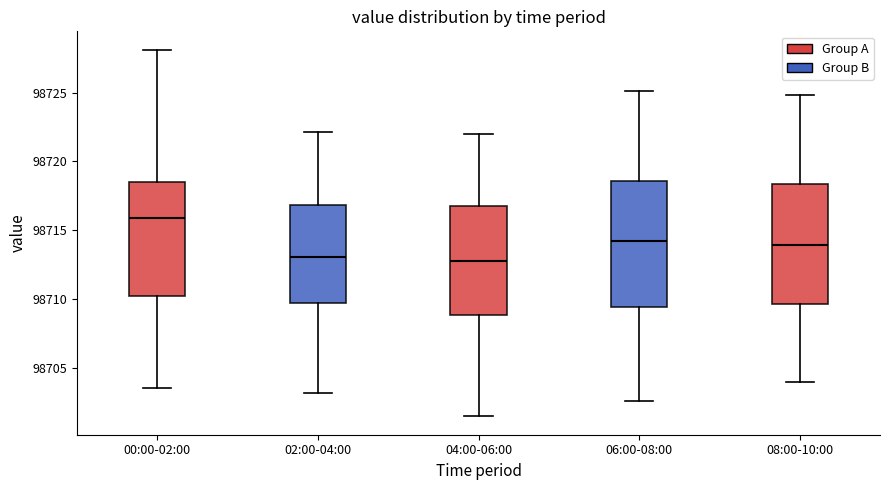

Where does the lower whisker of the box for 08:00-10:00 end on the y-axis? The values are not printed on the chart, so give them approximately, as read against the axis.

98704.0